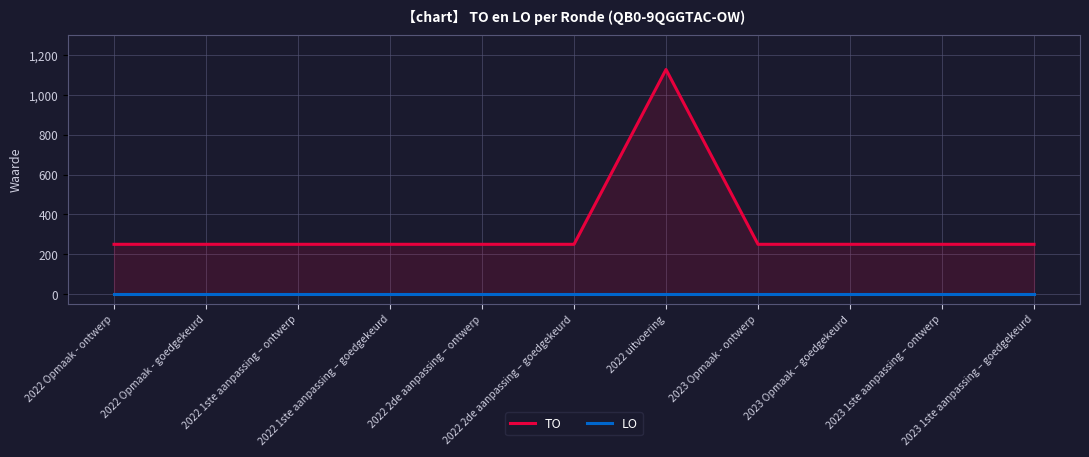

List the series in order of their overall mean, lowest first.

LO, TO